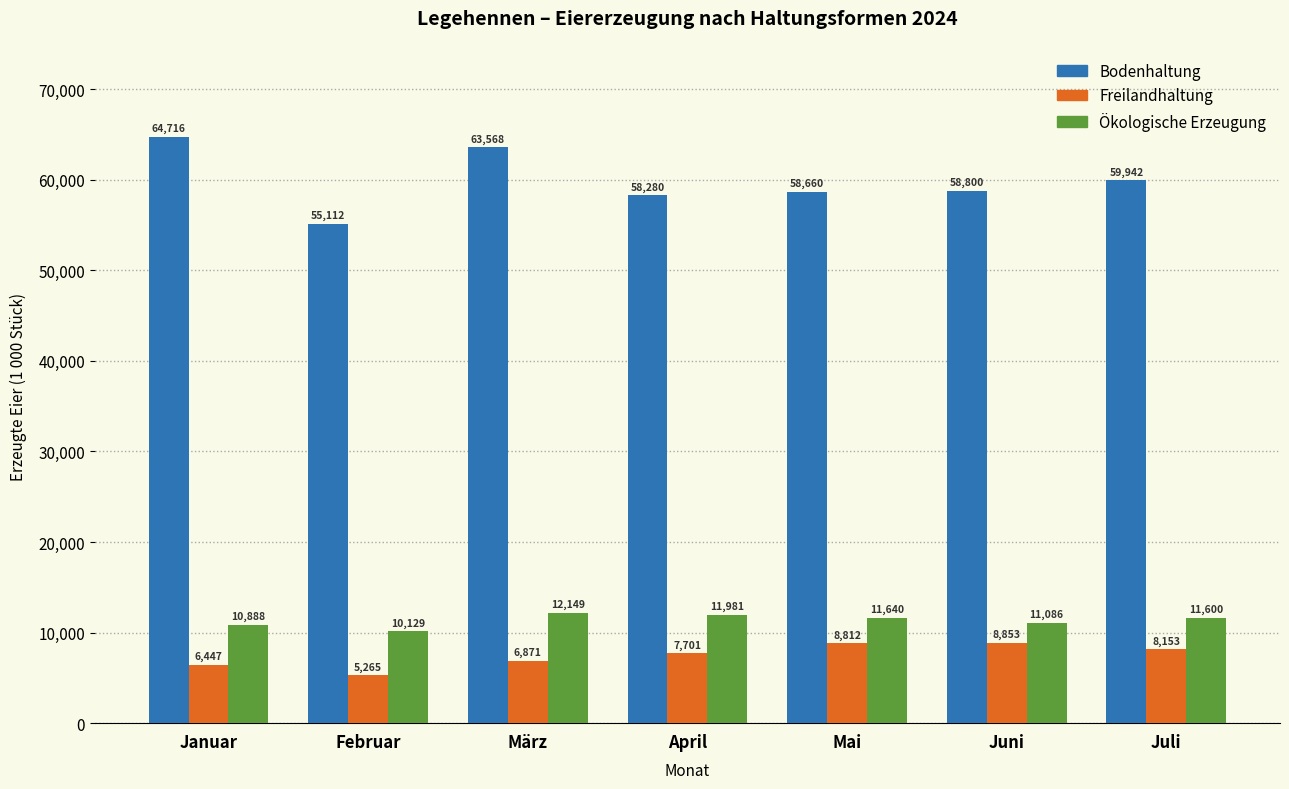

What is the sum of the Ökologische Erzeugung values at April and Juli?

23581